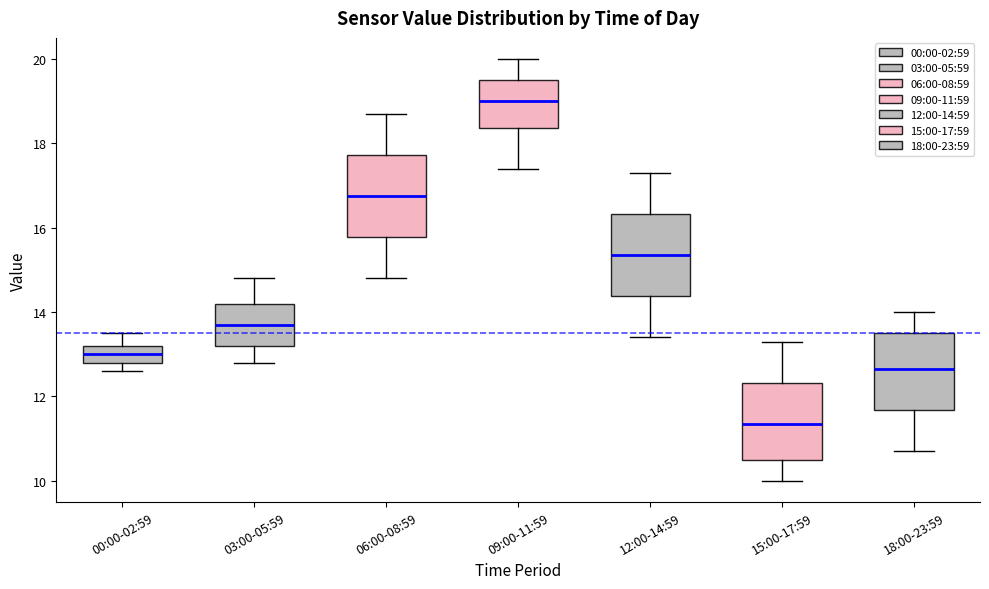

Reading left to right, transcribe this box plot: for each box, give where its median line is, the range the box spans, and where its two whiskers end, as read against the y-axis. The values are not printed on the chart, so give them approximately, as read against the axis.

00:00-02:59: median 13.0, box 12.8 to 13.2, whiskers 12.6 to 13.6
03:00-05:59: median 13.8, box 13.2 to 14.2, whiskers 12.8 to 14.8
06:00-08:59: median 16.8, box 15.8 to 17.8, whiskers 14.8 to 18.8
09:00-11:59: median 19.0, box 18.4 to 19.6, whiskers 17.4 to 20.0
12:00-14:59: median 15.4, box 14.4 to 16.4, whiskers 13.4 to 17.4
15:00-17:59: median 11.4, box 10.6 to 12.4, whiskers 10.0 to 13.4
18:00-23:59: median 12.6, box 11.6 to 13.6, whiskers 10.8 to 14.0